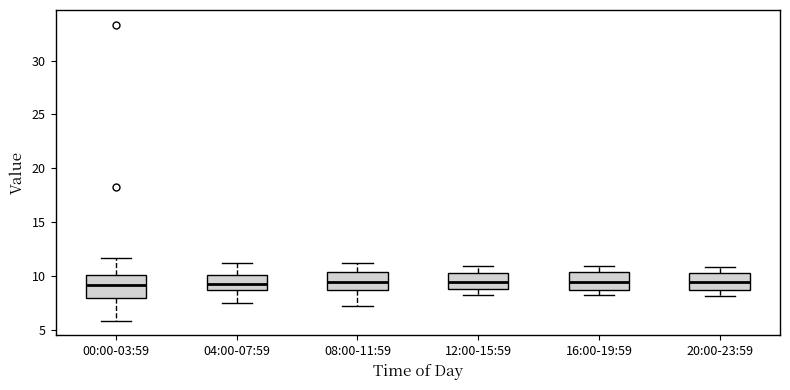

Where does the upper whisker of the box for 08:00-11:59 end on the y-axis? The values are not printed on the chart, so give them approximately, as read against the axis.

11.0